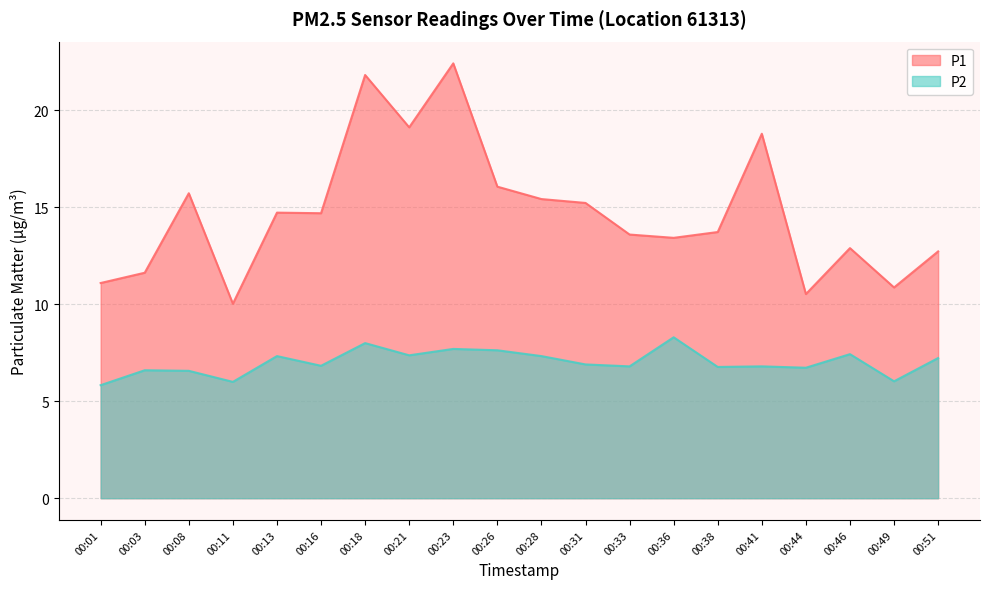

What value does the P2 series have at 00:33?

6.8